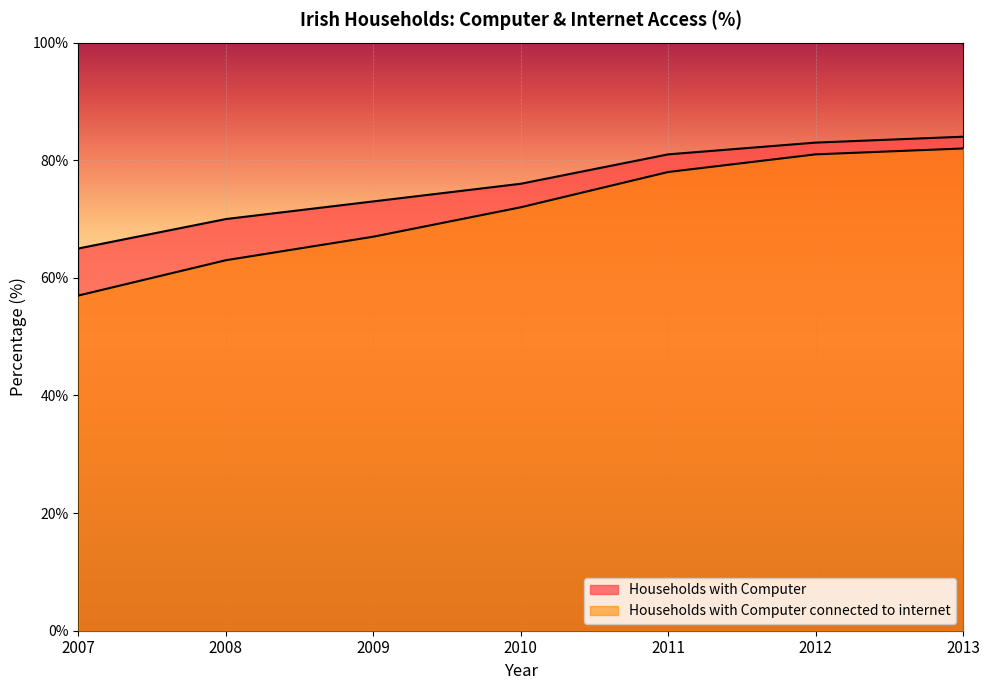

What is the value of the Households with Computer connected to internet point at the 3rd from the left?

67